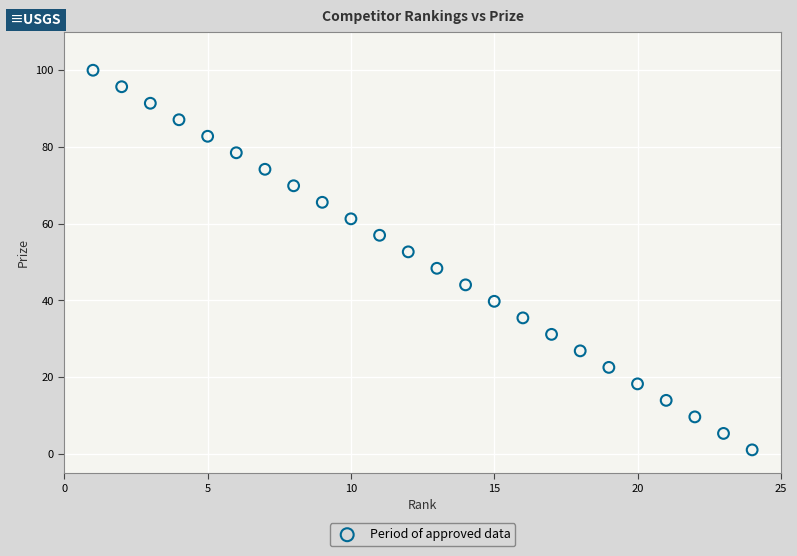

What is the range of X values (max minus min)?

23.0